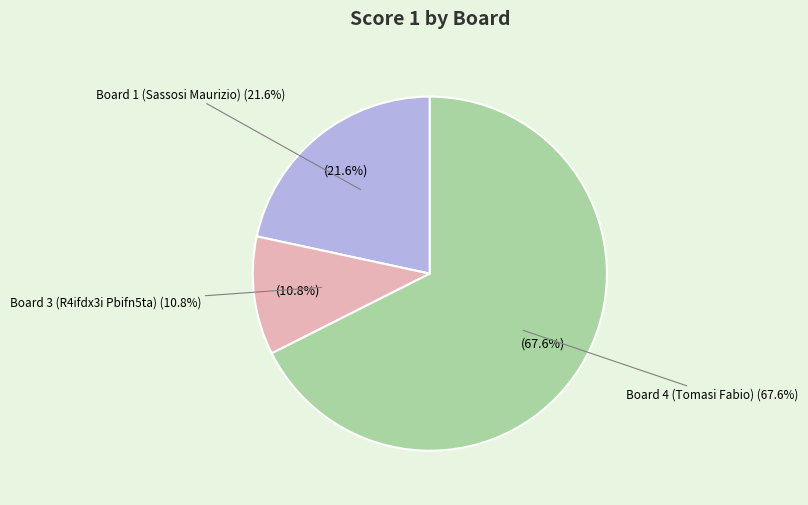

Which slice is the largest?

Board 4 (Tomasi Fabio)